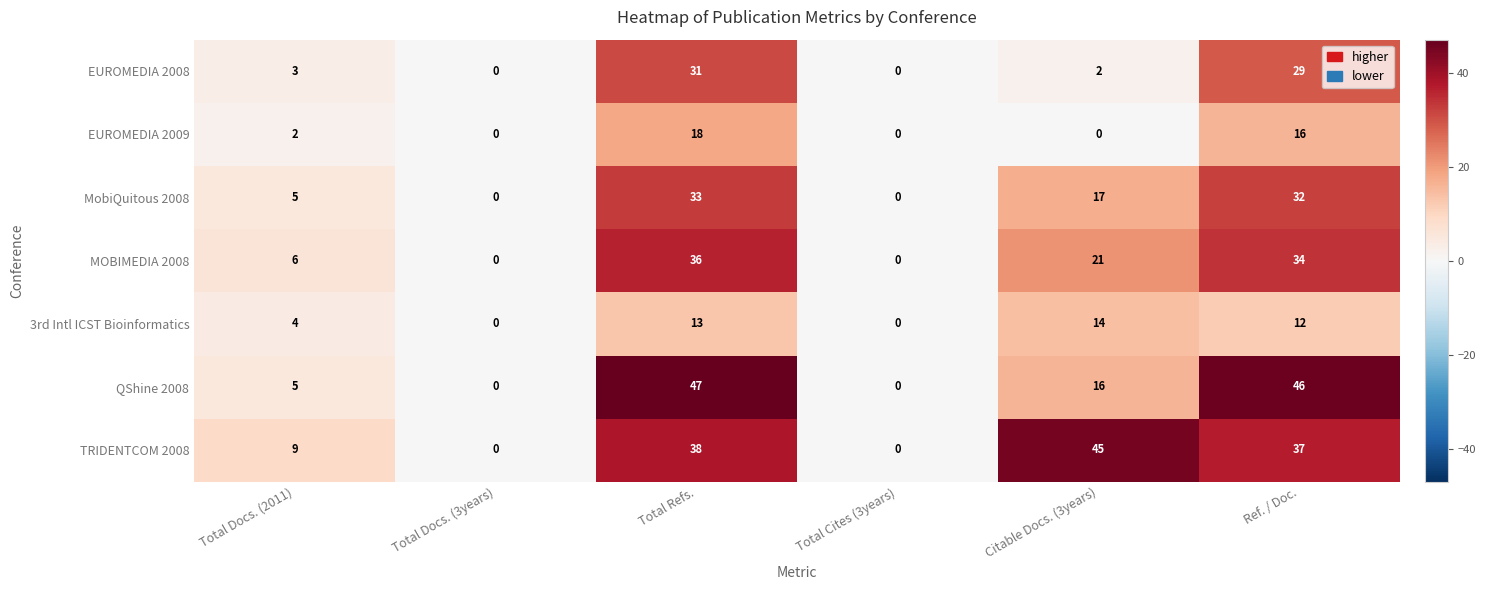

What is the average value of the TRIDENTCOM 2008 series?

22